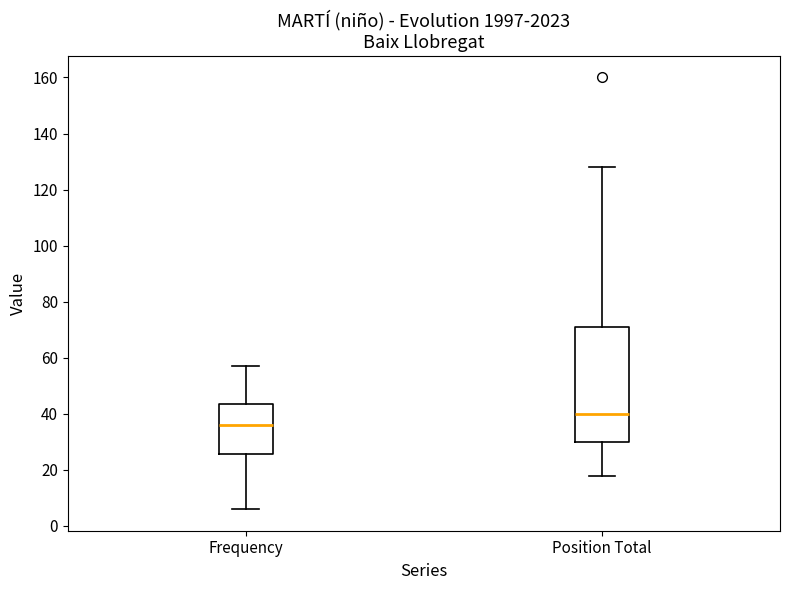

Reading left to right, read every box against the y-axis: the position of its median line, the range the box covers, and the ends of its whiskers. The values are not printed on the chart, so give them approximately, as read against the axis.

Frequency: median 36, box 26 to 44, whiskers 6 to 58
Position Total: median 40, box 30 to 72, whiskers 18 to 128